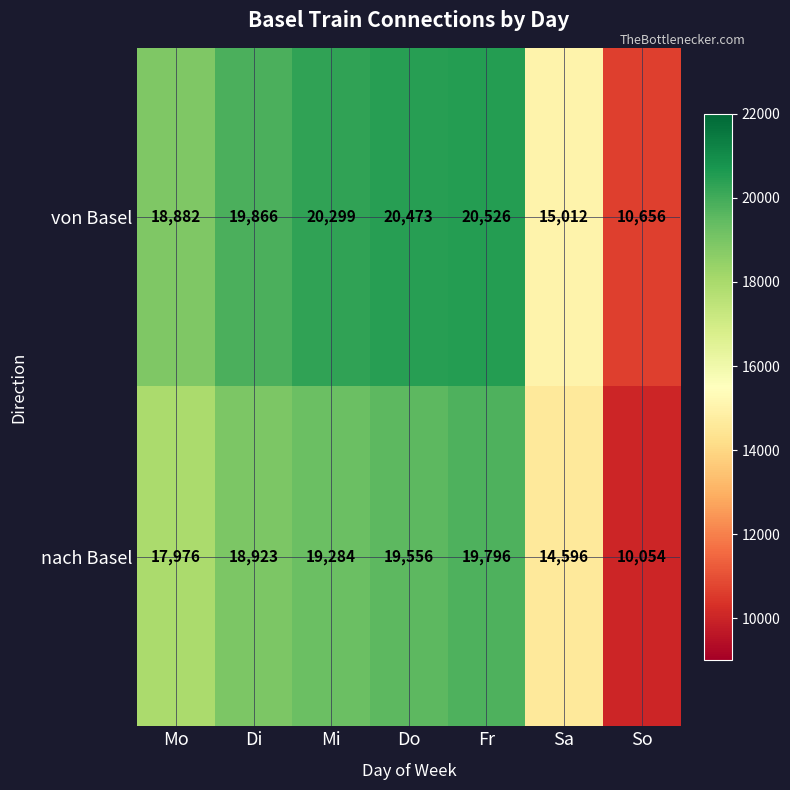

At which category is the sum across all series the highest?

Fr